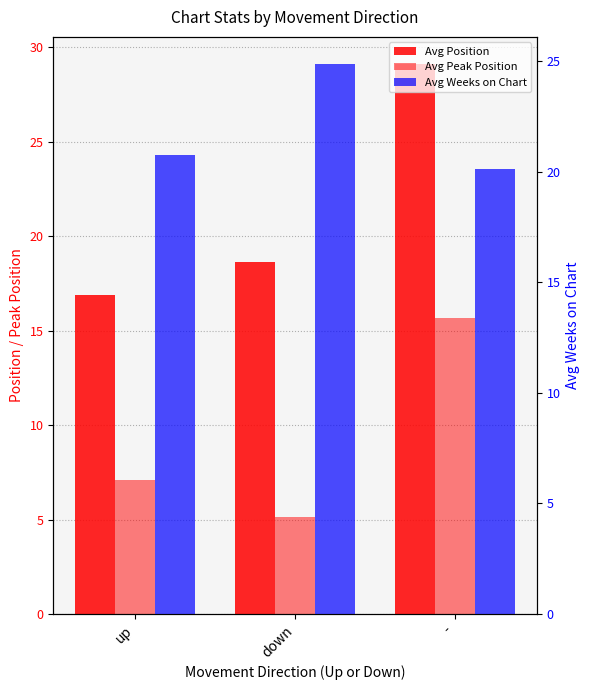

What are all the series names shown in the legend?

Avg Position, Avg Peak Position, Avg Weeks on Chart